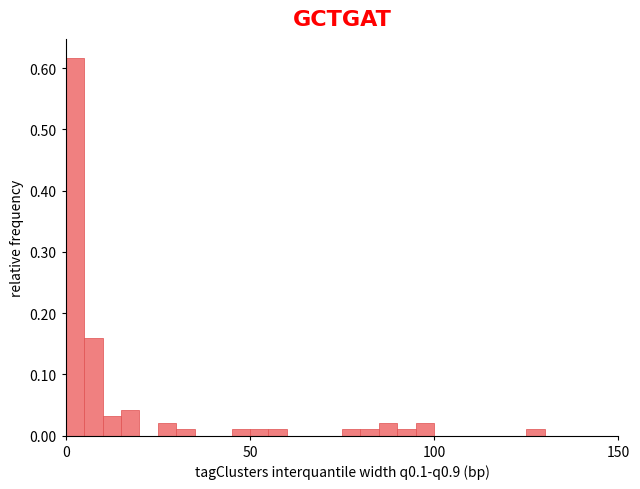

Around what value on the x-axis is the tallest bar? Give the approximate position of its centre, as read against the axis.

5